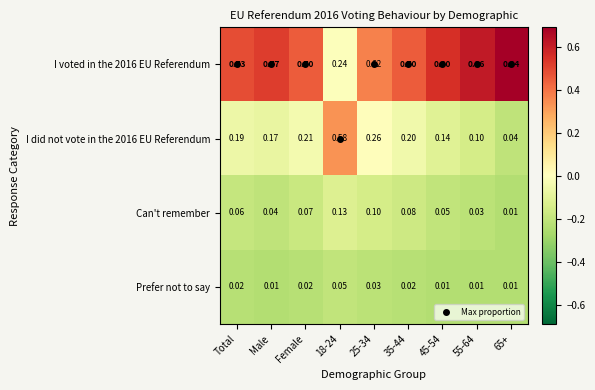

Is the value of Prefer not to say at 45-54 greater than the value of I did not vote in the 2016 EU Referendum at 45-54?

No